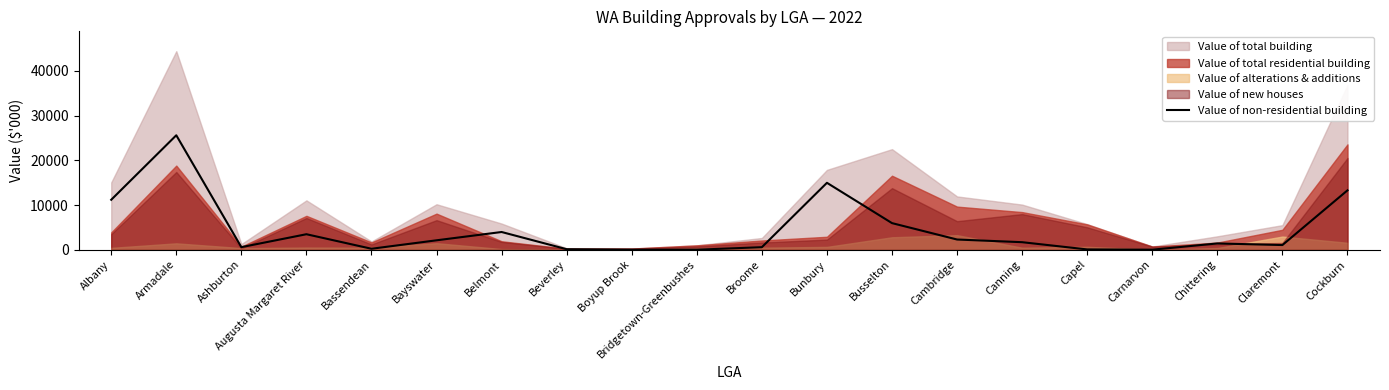

The Value of non-residential building series shows 10264.9 at Busselton. True or false?

False